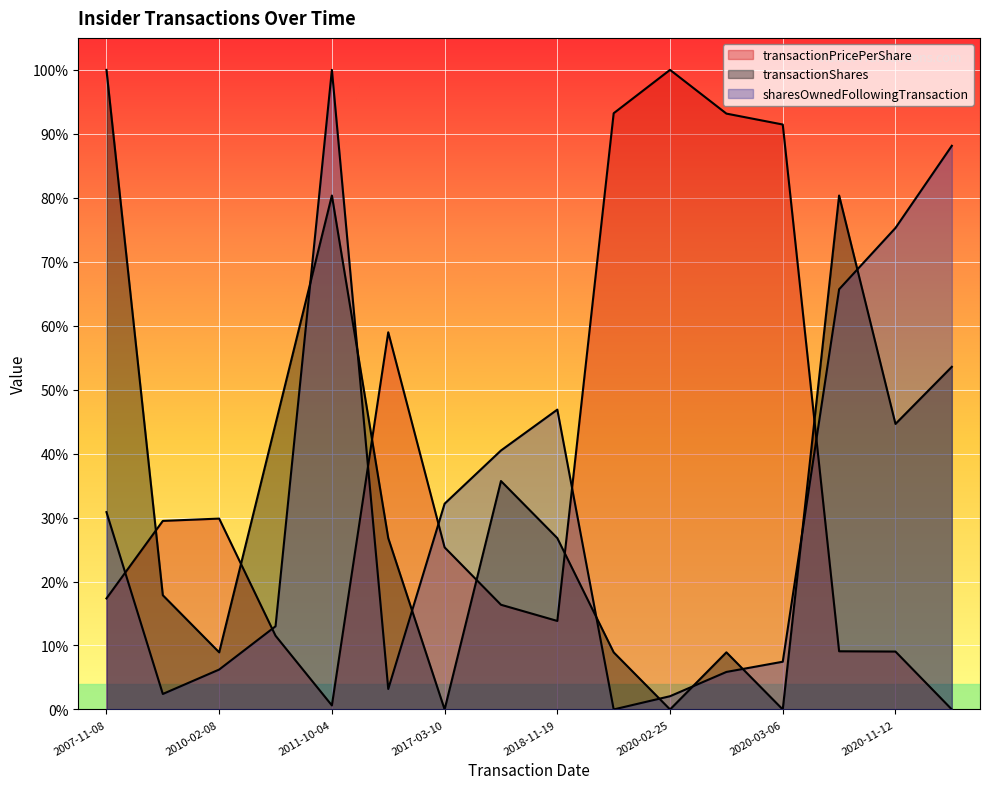

What is the highest value of the transactionPricePerShare series?

1.0